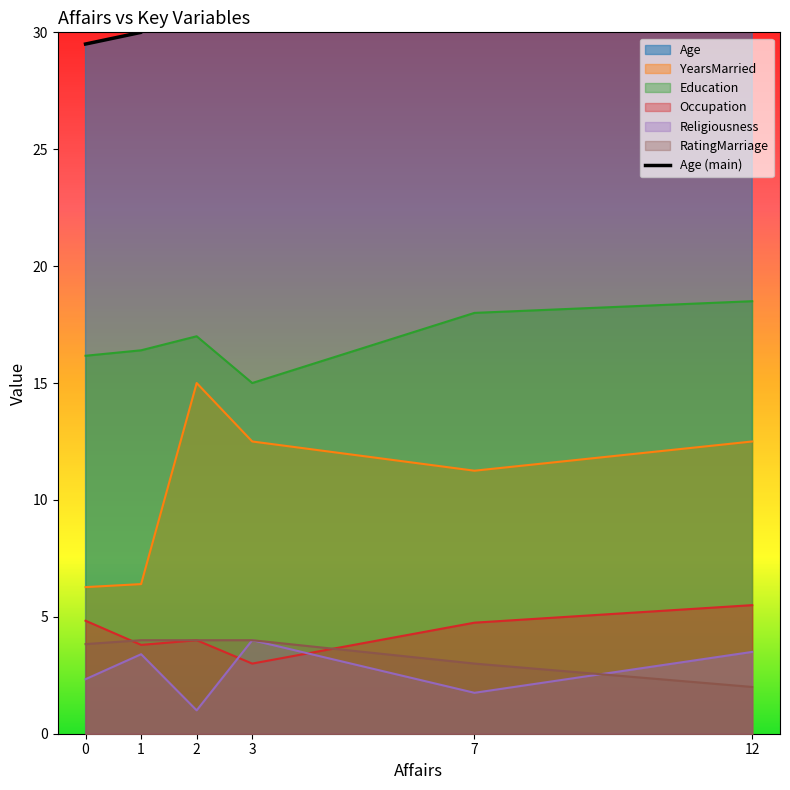

Rank the categories by value from lowest to highest.

0, 1, 7, 3, 12, 2